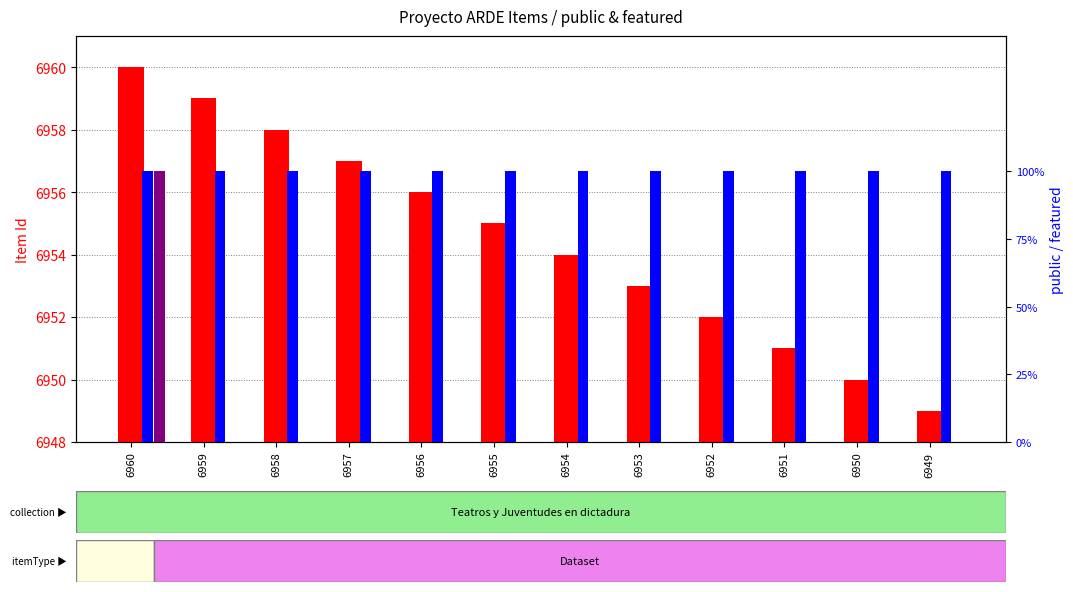

Which label corresponds to the smallest value in the chart?

6959